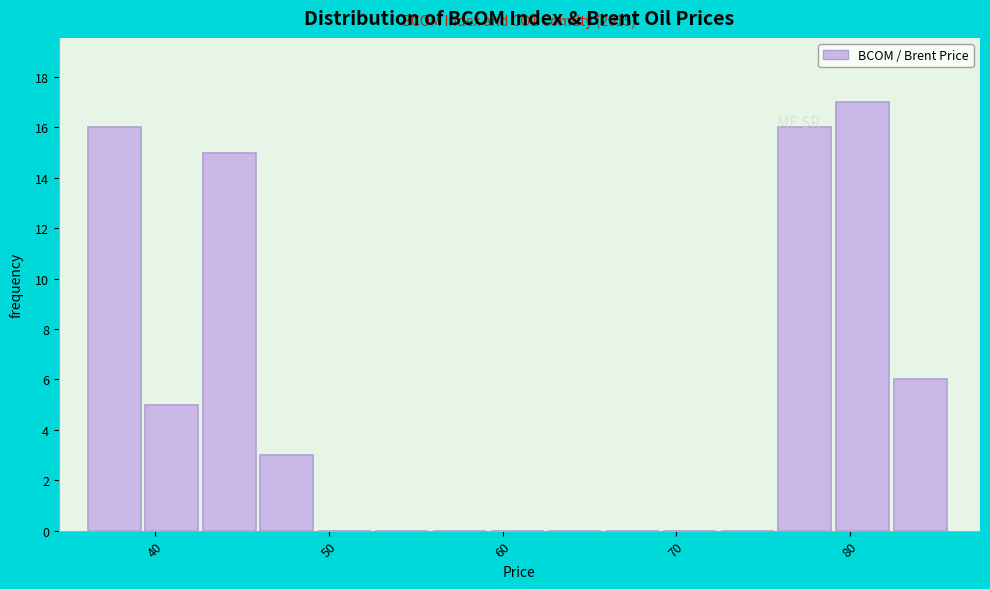

Read against the x-axis, roughly where is the centre of the tallest bar?

81